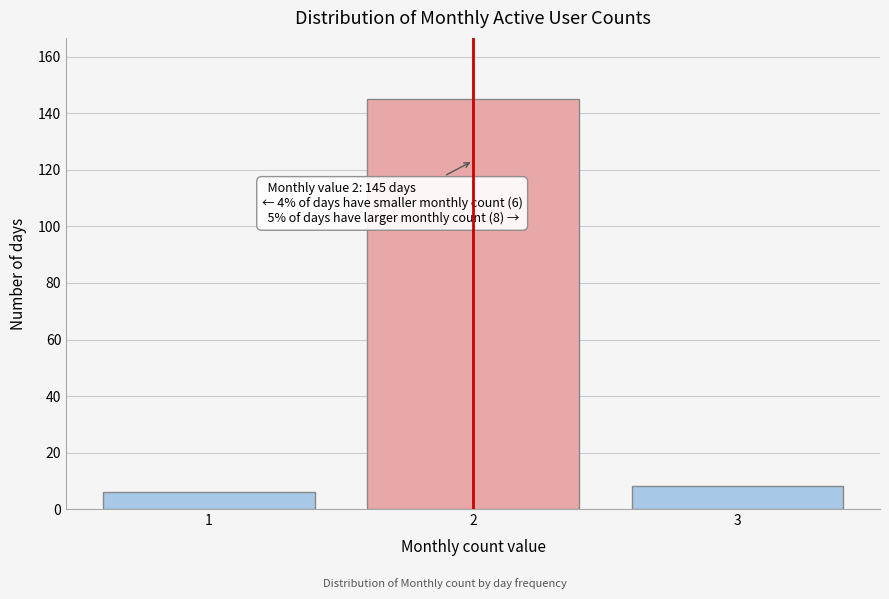

Reading right to left, list all the values displayed in this chart.

3=8	2=145	1=6